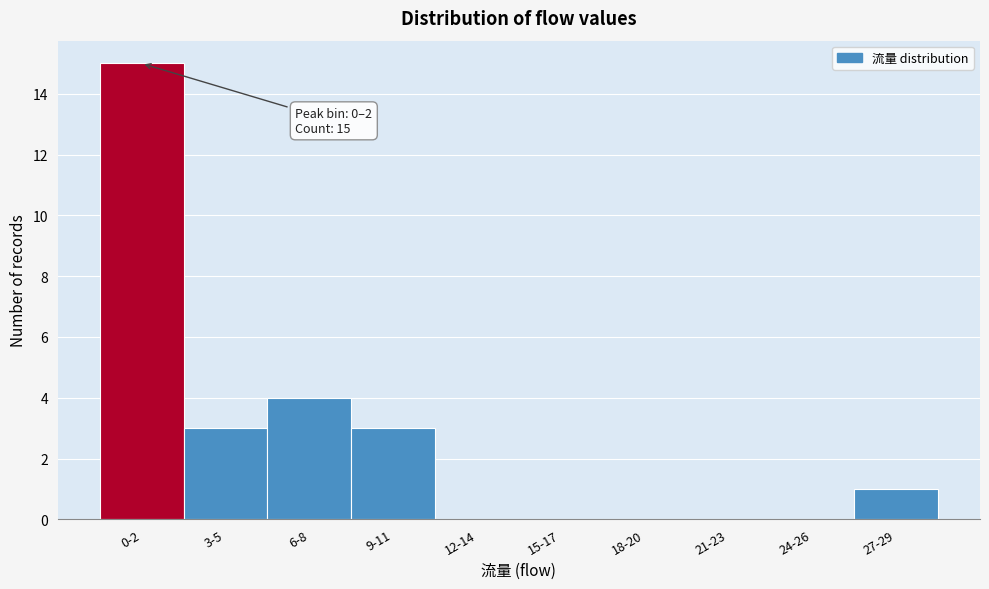

Reading right to left, extract all data points from this chart.

27-29=1	24-26=0	21-23=0	18-20=0	15-17=0	12-14=0	9-11=3	6-8=4	3-5=3	0-2=15